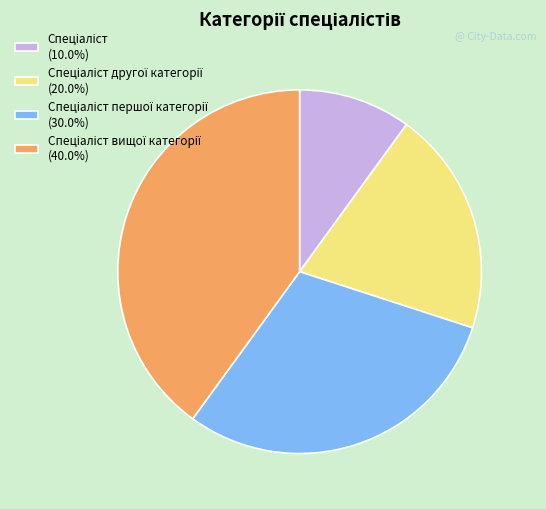

How many slices are in this pie chart?

4